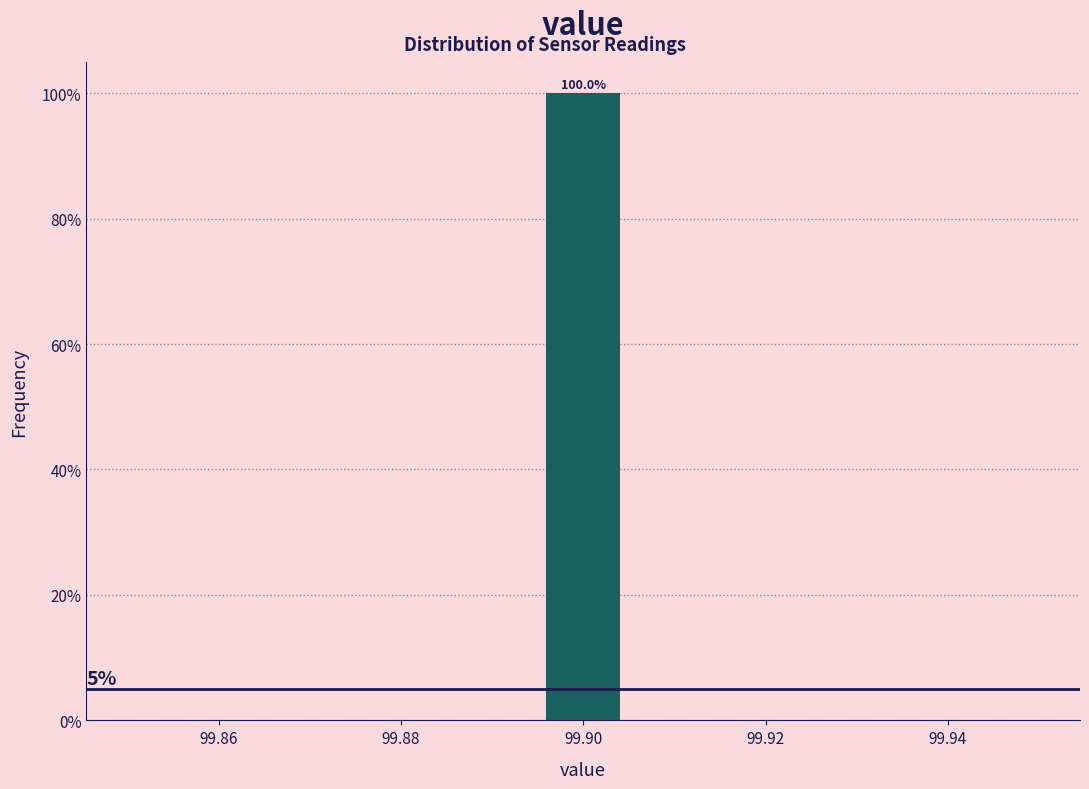

Which range on the x-axis has the tallest bar?

99.896 to 99.904